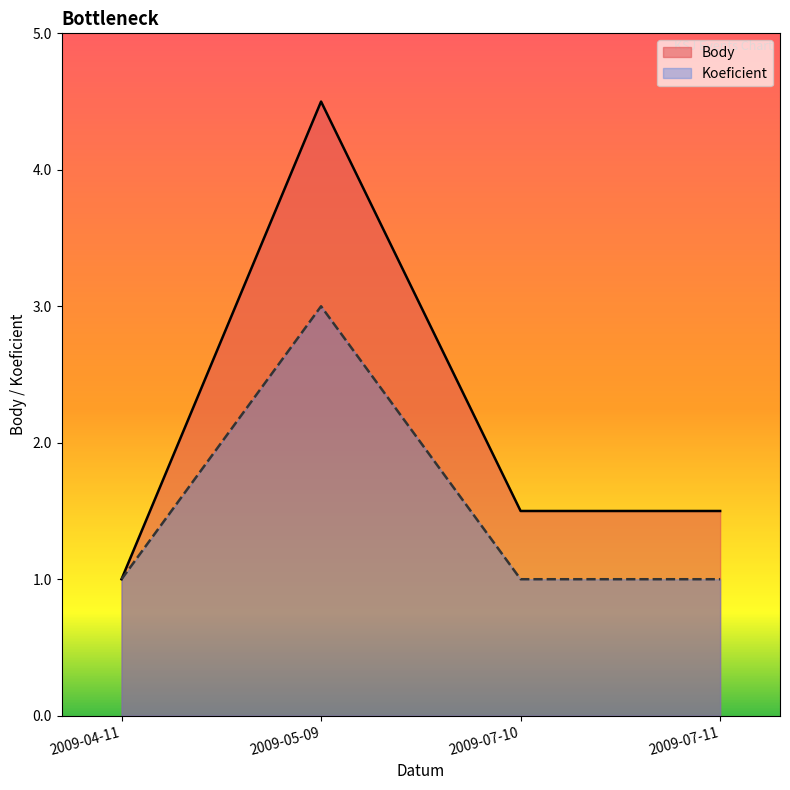

What are all the series names shown in the legend?

Body, Koeficient